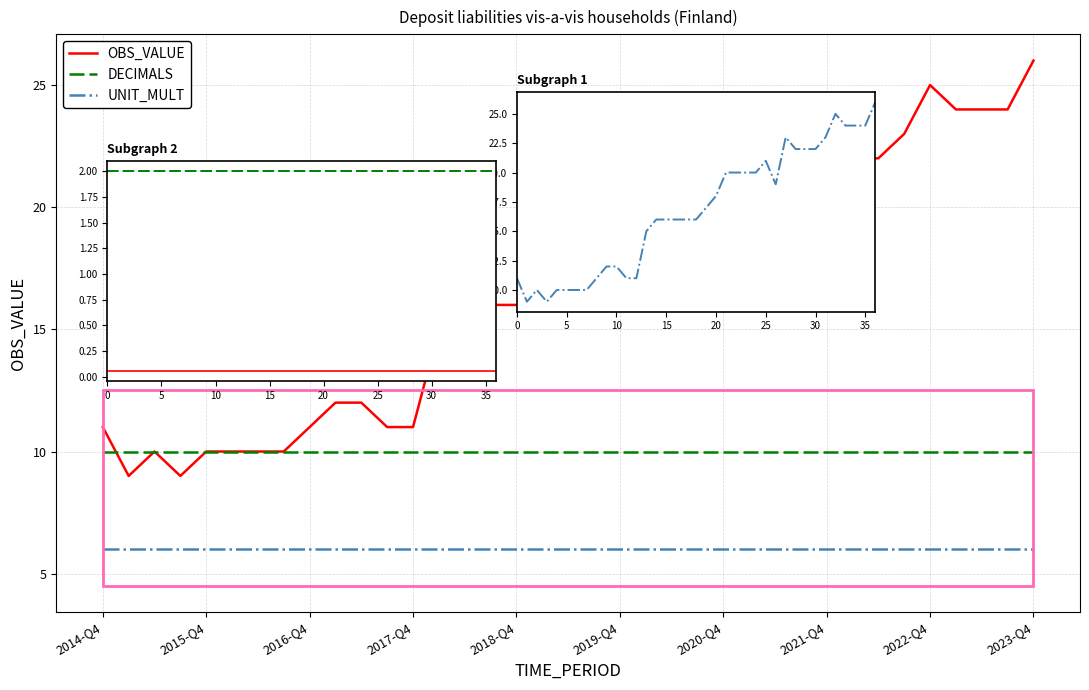

What is the highest value of the UNIT_MULT series?

6